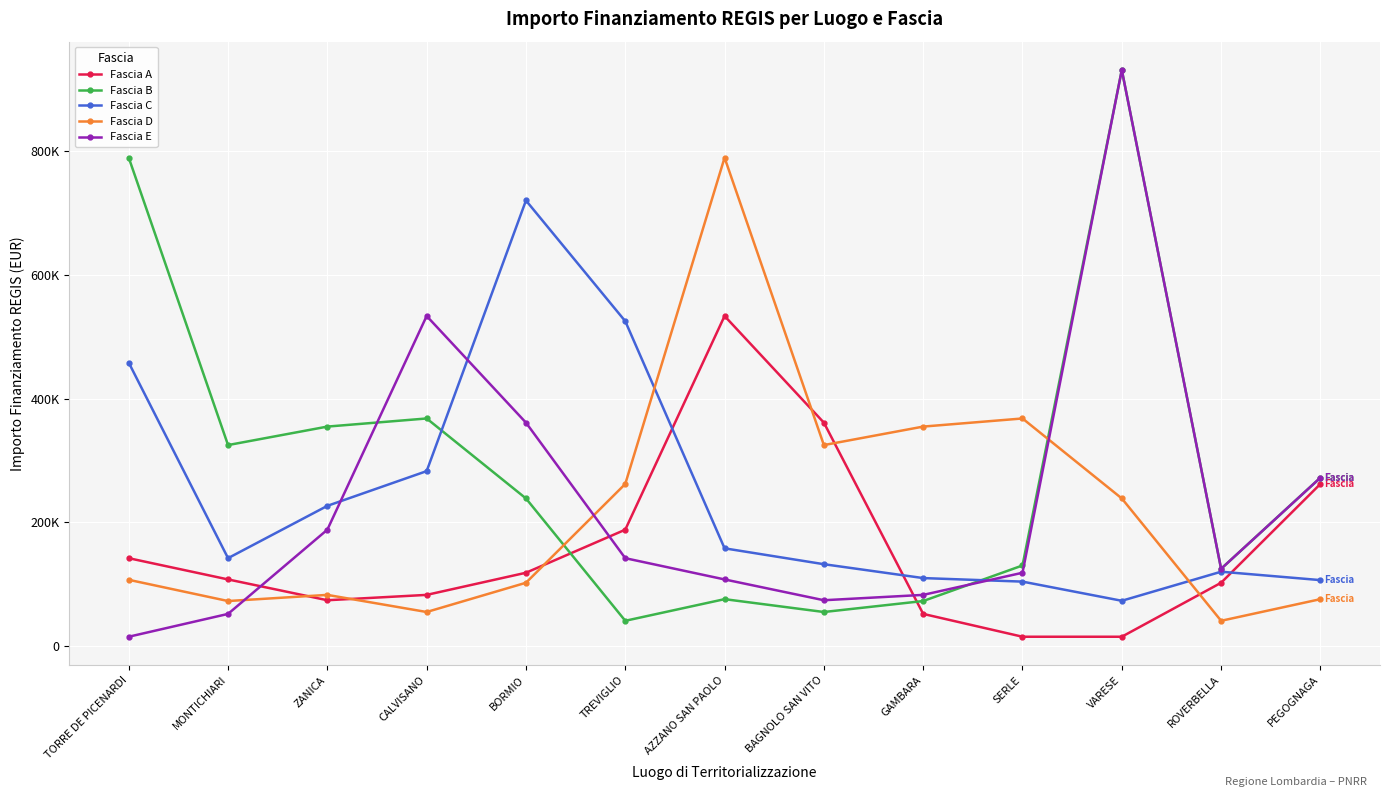

Where does the Fascia E series first go above 125175?

ZANICA